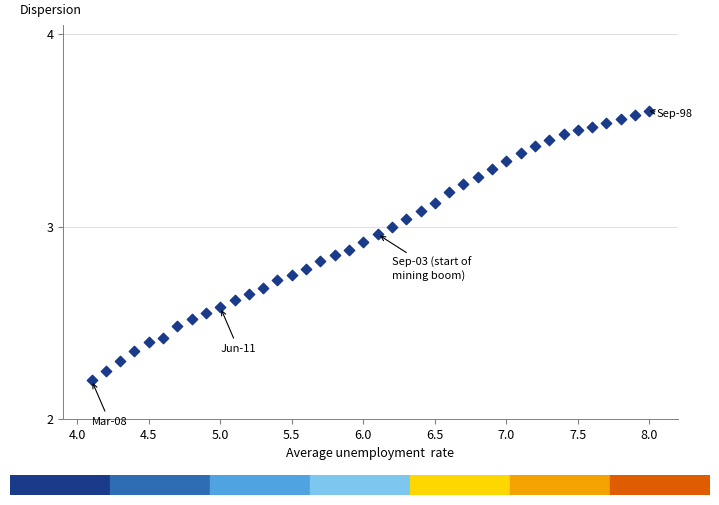

What is the range of Y values (max minus min)?

1.4